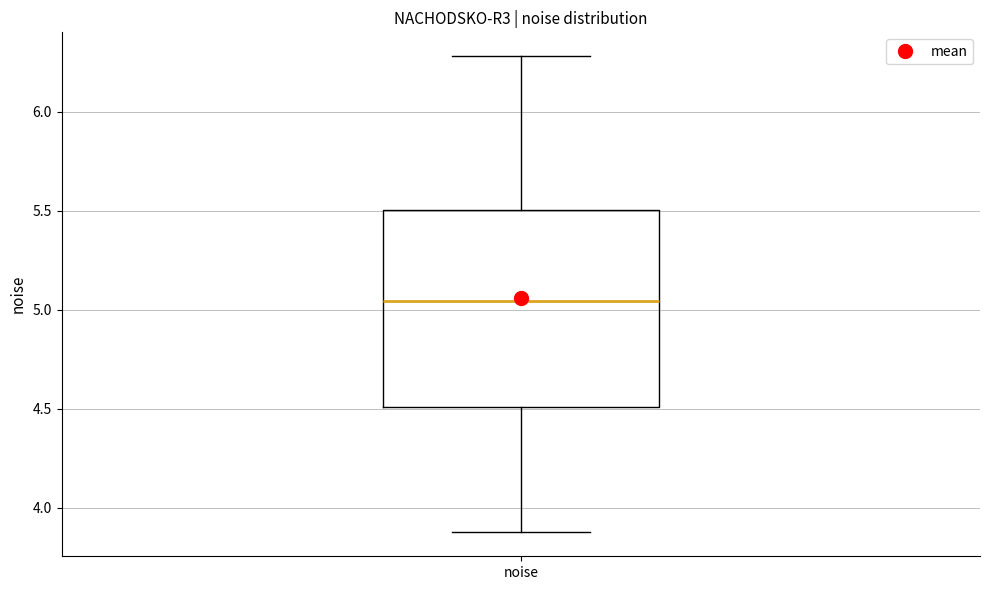

Read this box plot against the y-axis: the position of the median line, the range covered by the box, and the ends of both whiskers. The values are not printed on the chart, so give them approximately, as read against the axis.

median 5.05, box 4.50 to 5.50, whiskers 3.85 to 6.30